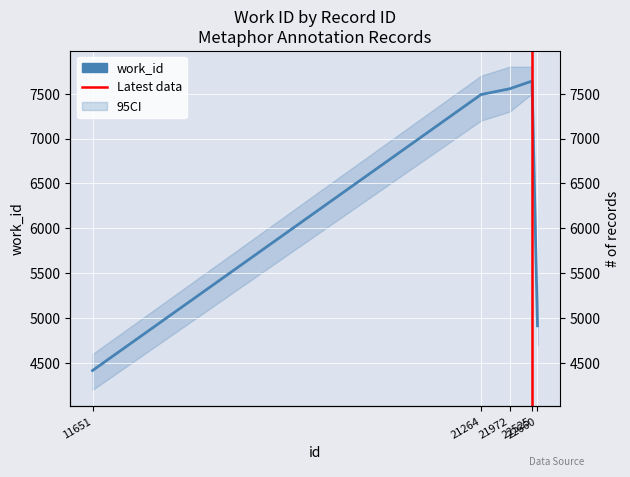

How many points are higher than both their immediate neighbors (excluding endpoints)?

1